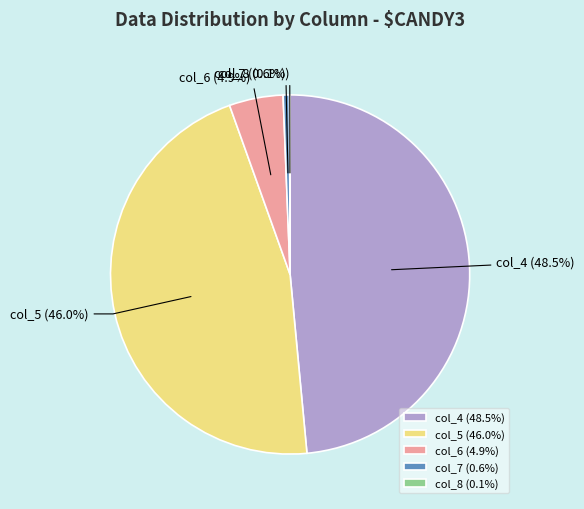

What percentage is NOT represented by col_7?

99.4%